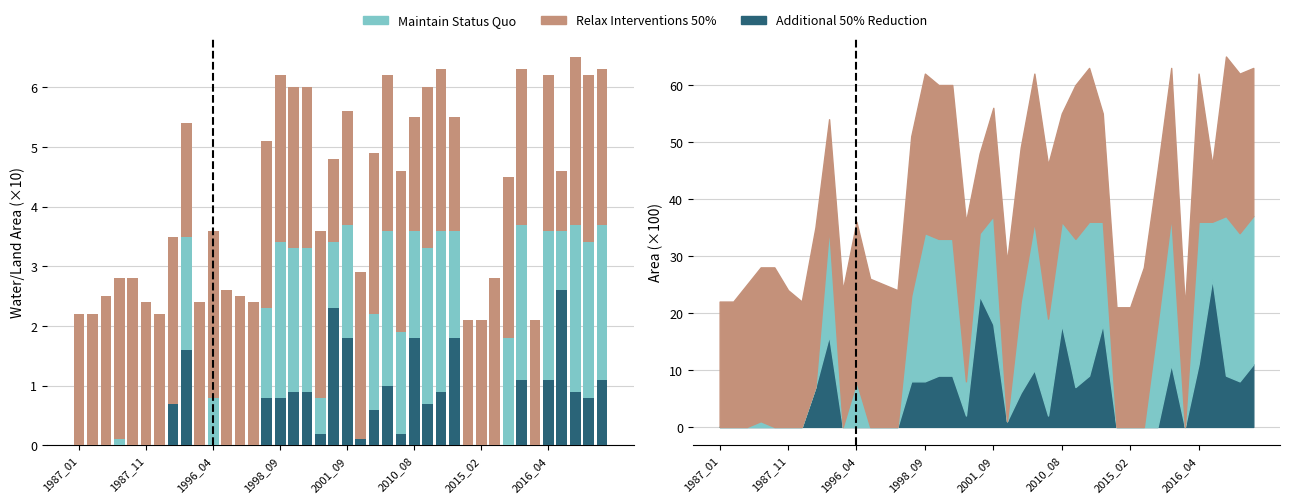

What is the total value across all series at 27?

6.3